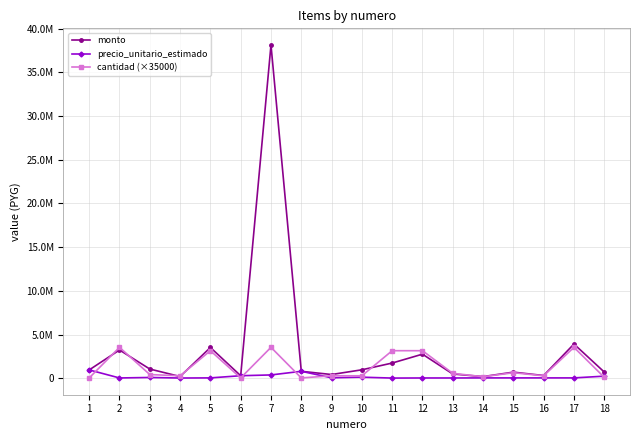

At how many categories does at least one series exceed 29157027?

1